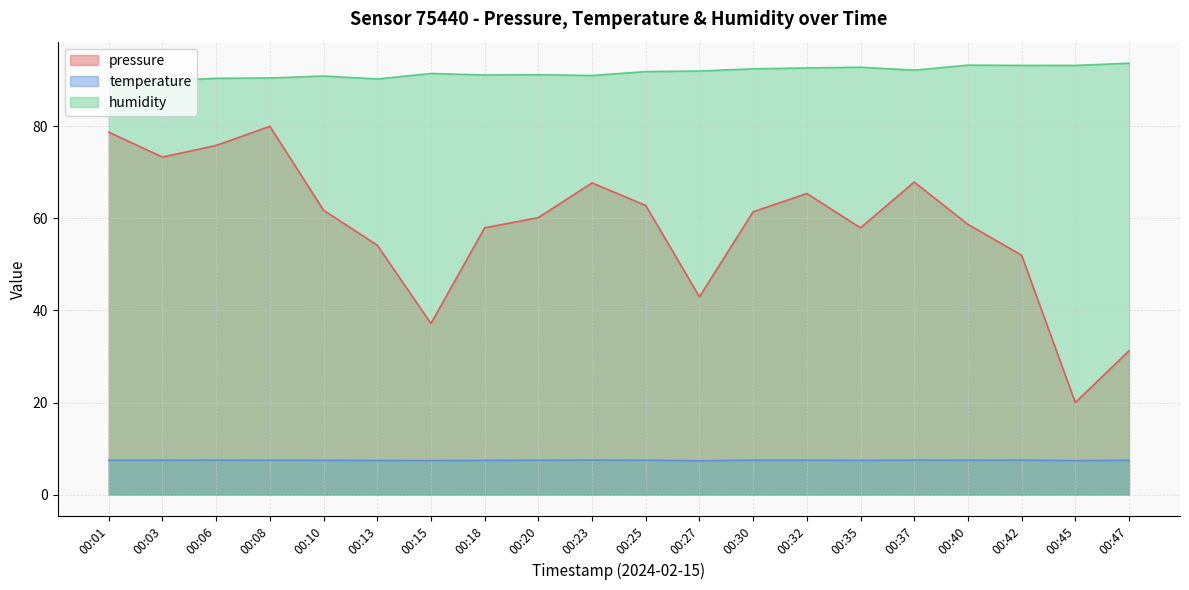

At which category does the chart reach its peak across all series?

00:47